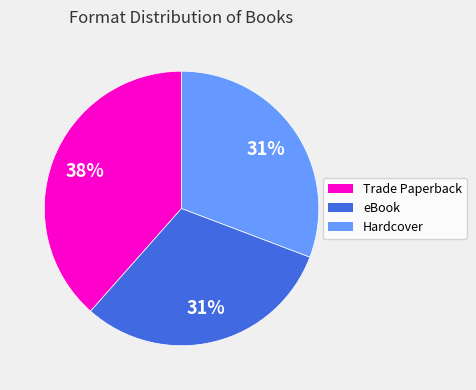

What is the largest slice in the pie chart?

Trade Paperback